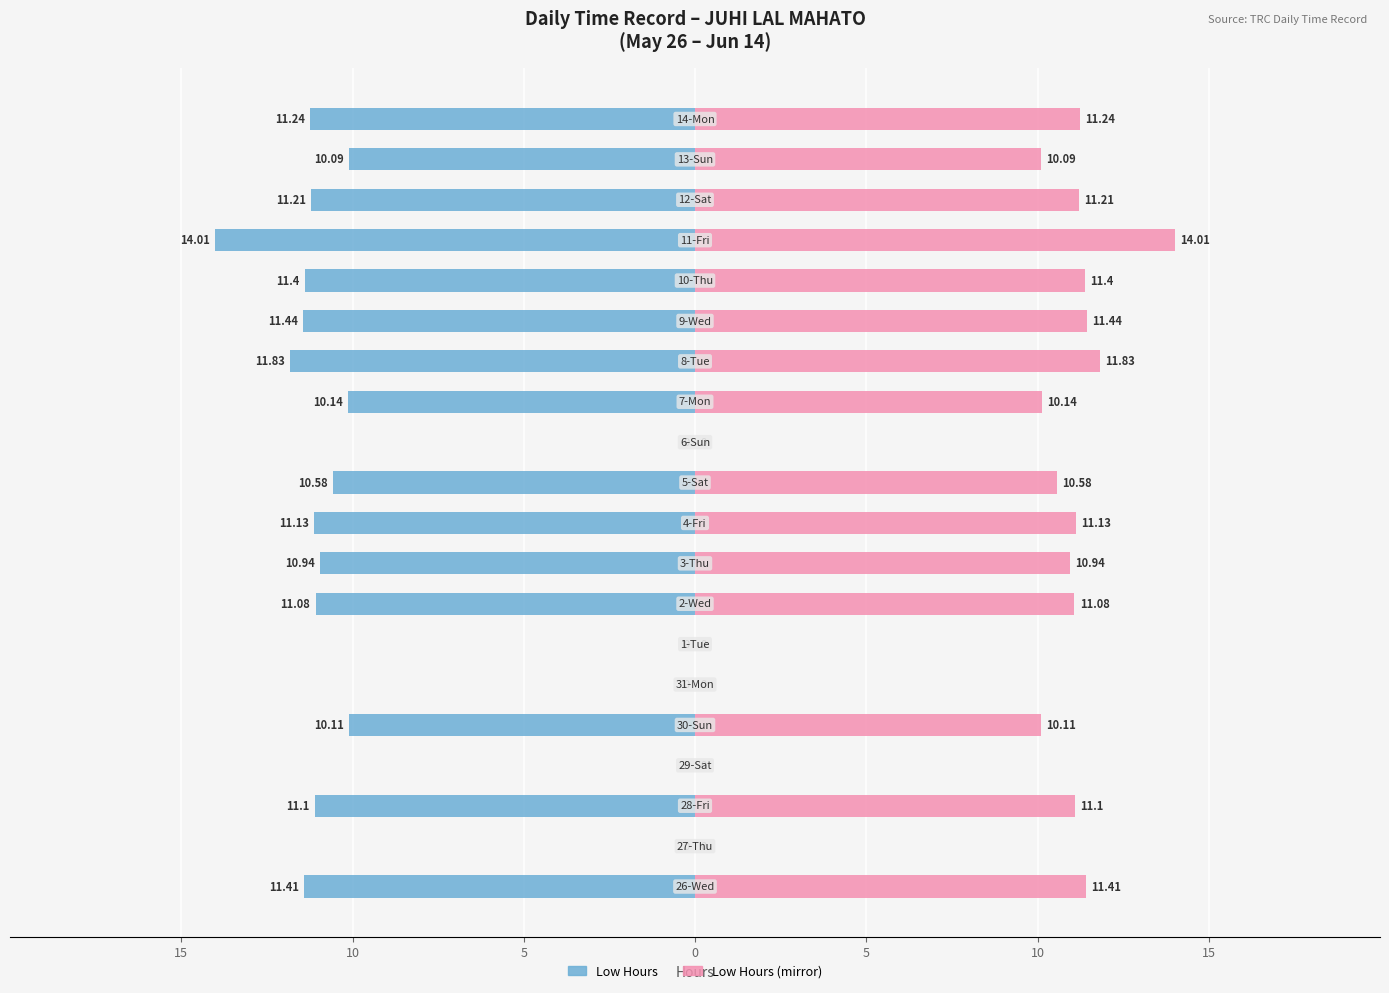

How many bars are there in each group?

2